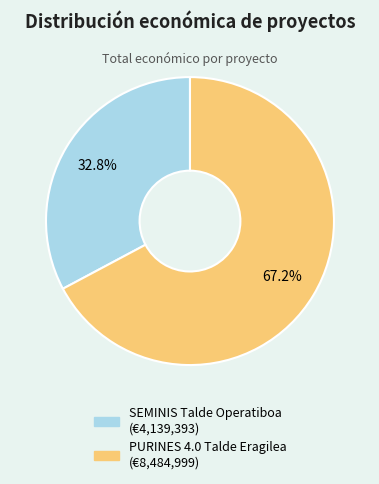

Which slice represents more than half of the pie?

PURINES 4.0 Talde Eragilea